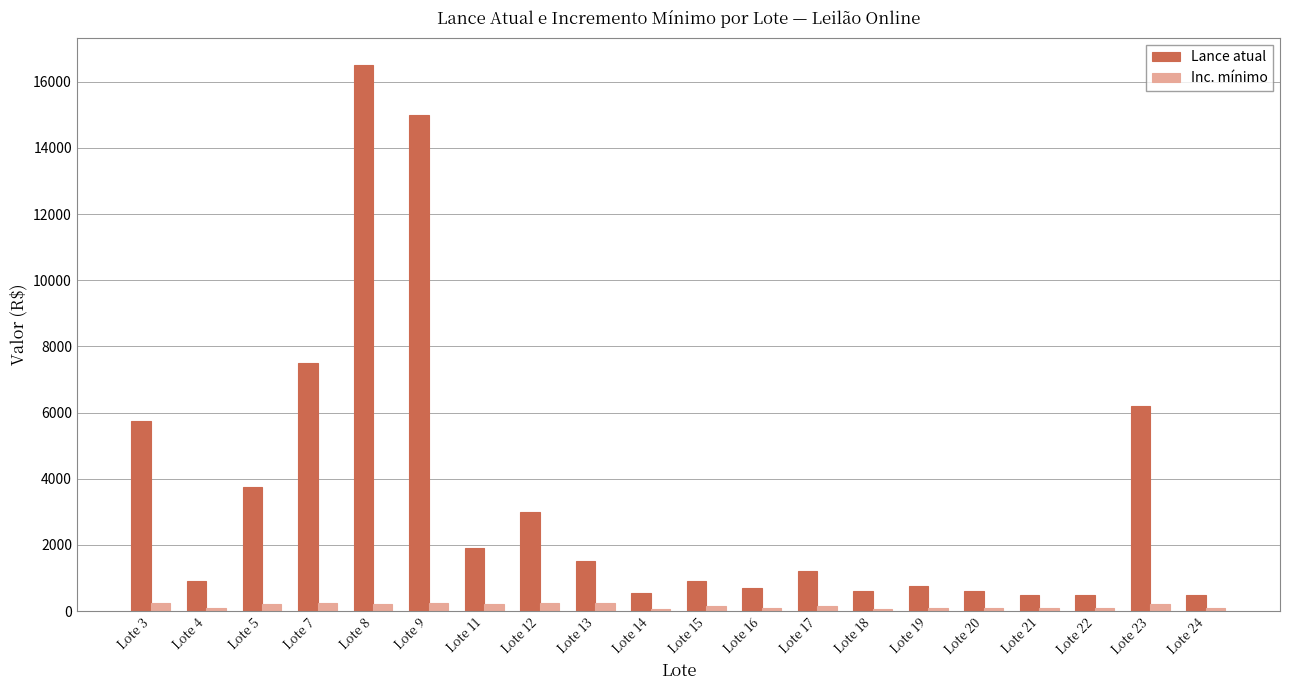

The value of Lance atual at Lote 14 is 550. True or false?

True